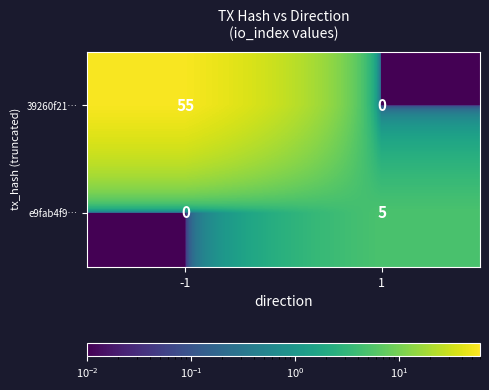

What is the sum of all 39260f21… values?

55